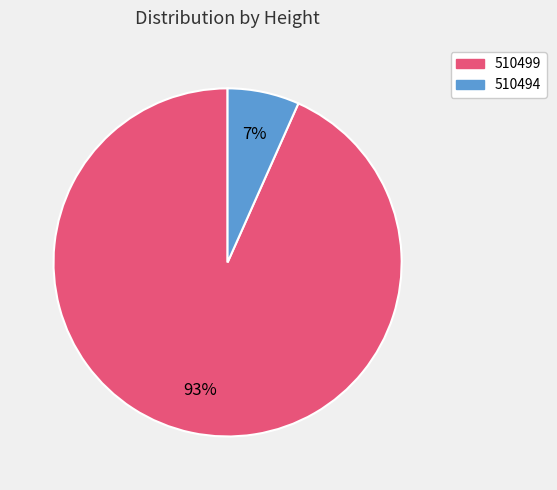

Is it true that 510494 is 16% of the pie?

False